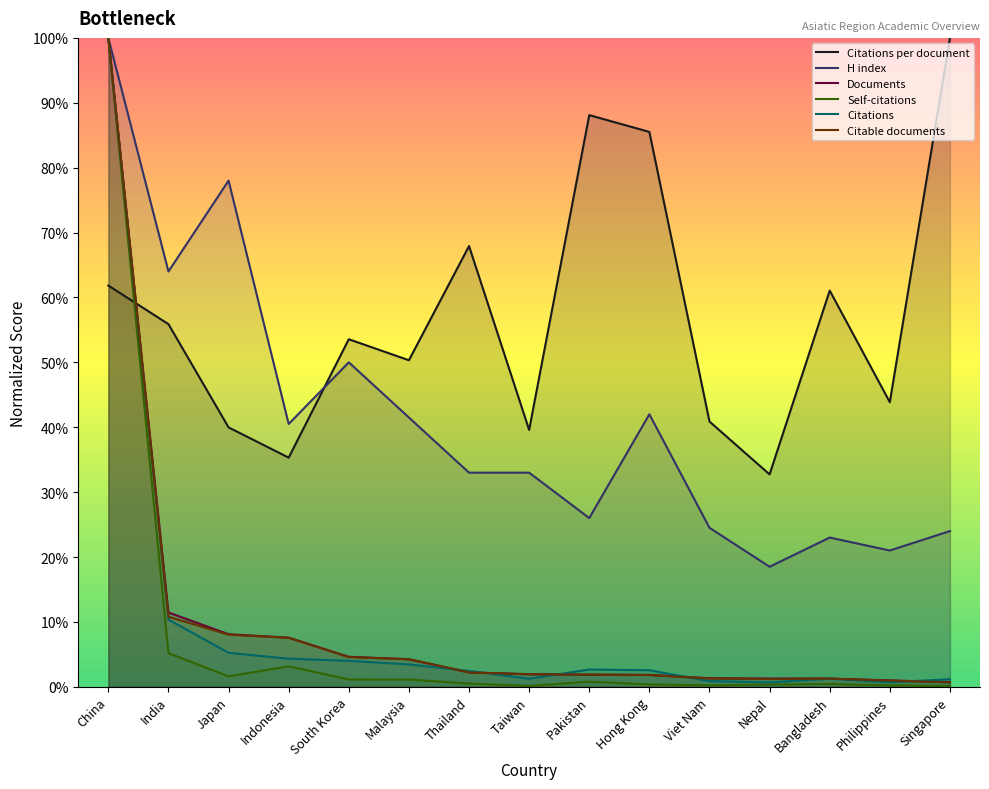

What is the label of the 7th point from the right?

Pakistan